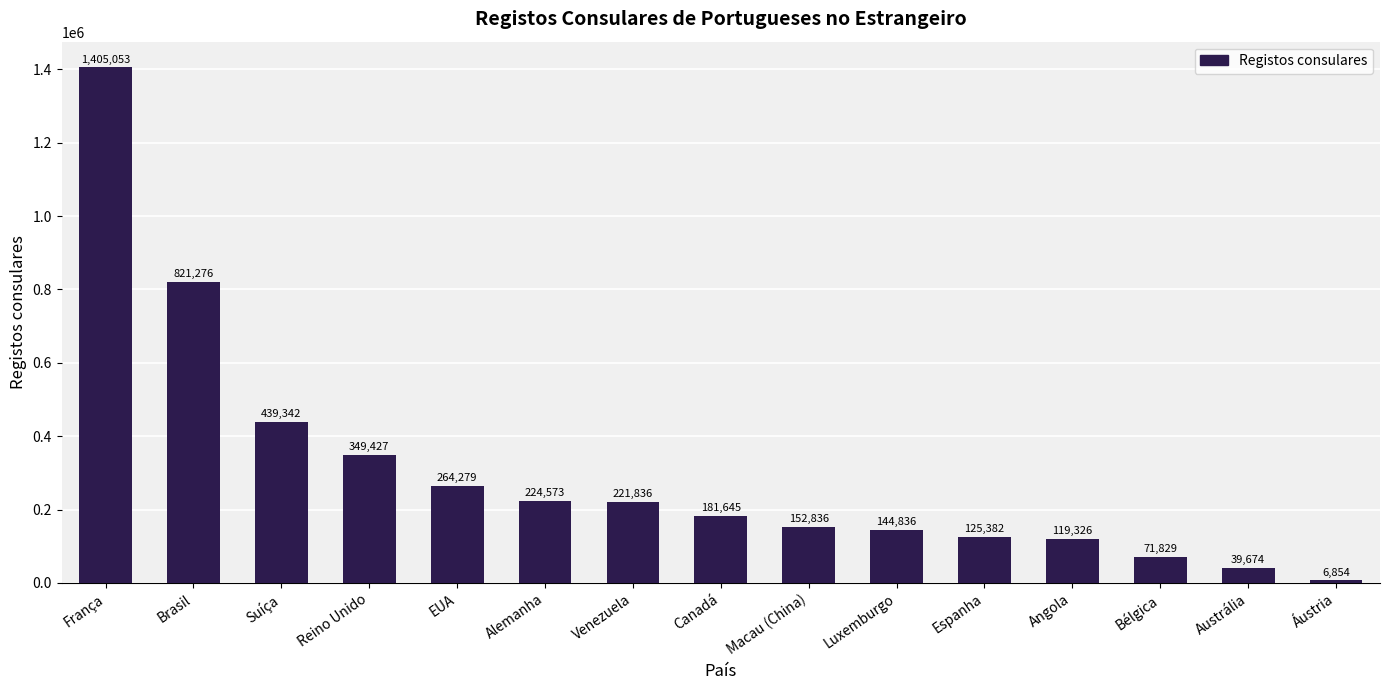

Rank the categories by value from highest to lowest.

França, Brasil, Suíça, Reino Unido, EUA, Alemanha, Venezuela, Canadá, Macau (China), Luxemburgo, Espanha, Angola, Bélgica, Austrália, Áustria